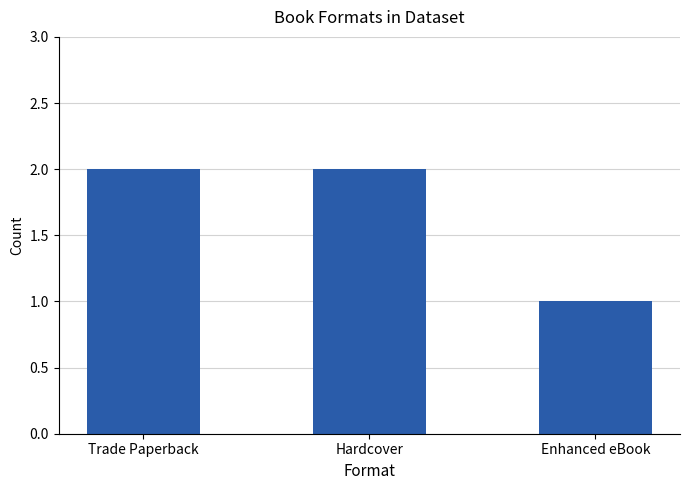

Are the bars horizontal?

No